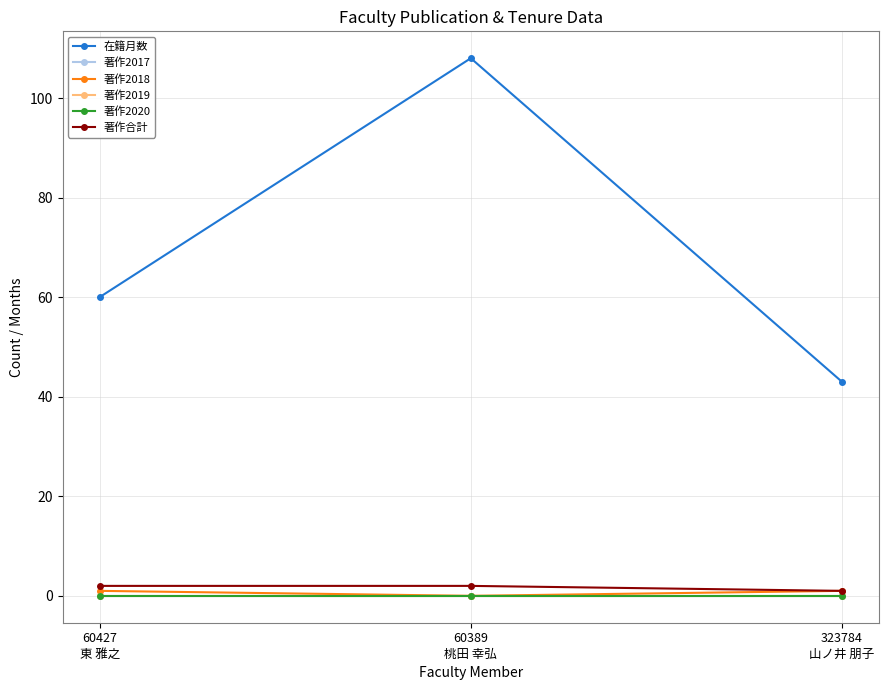

Does the chart have visible grid lines?

Yes